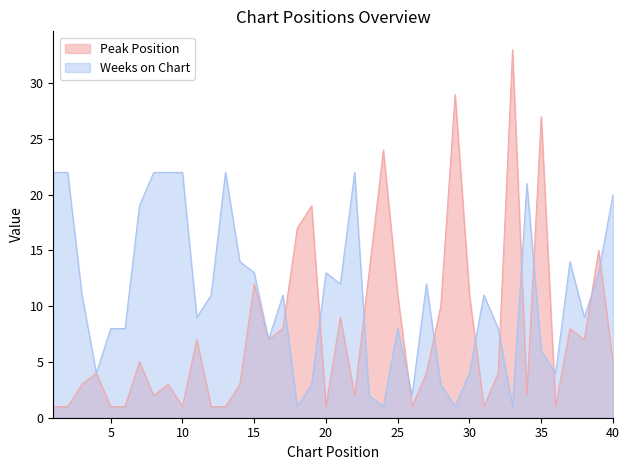

Which label corresponds to the largest value in the chart?

33